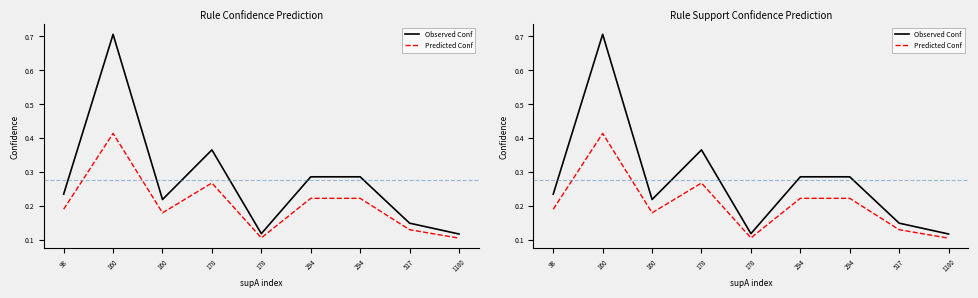

What are all the series names shown in the legend?

Observed Conf, Predicted Conf